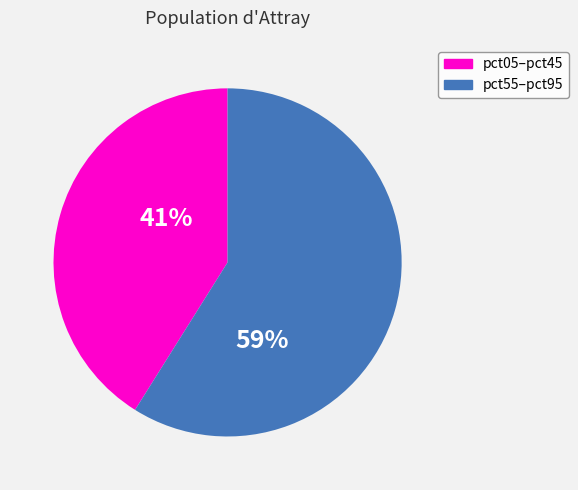

To the nearest percent, what is the difference between the largest and smallest slice percentages?

18%